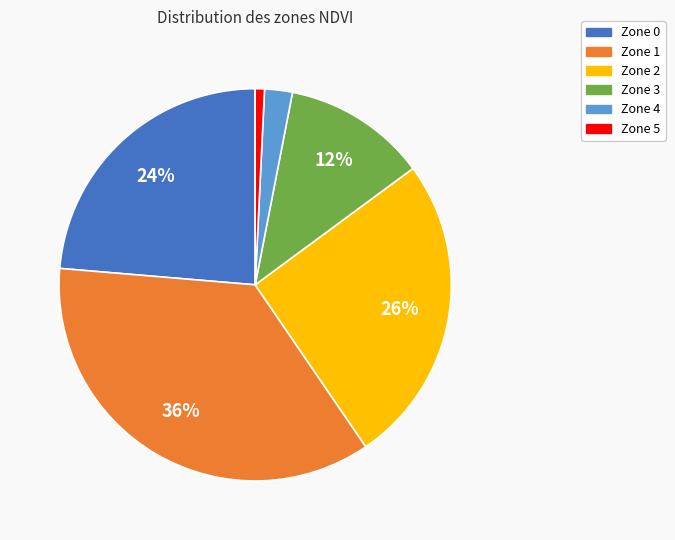

To the nearest percent, what is the average slice percentage?

17%